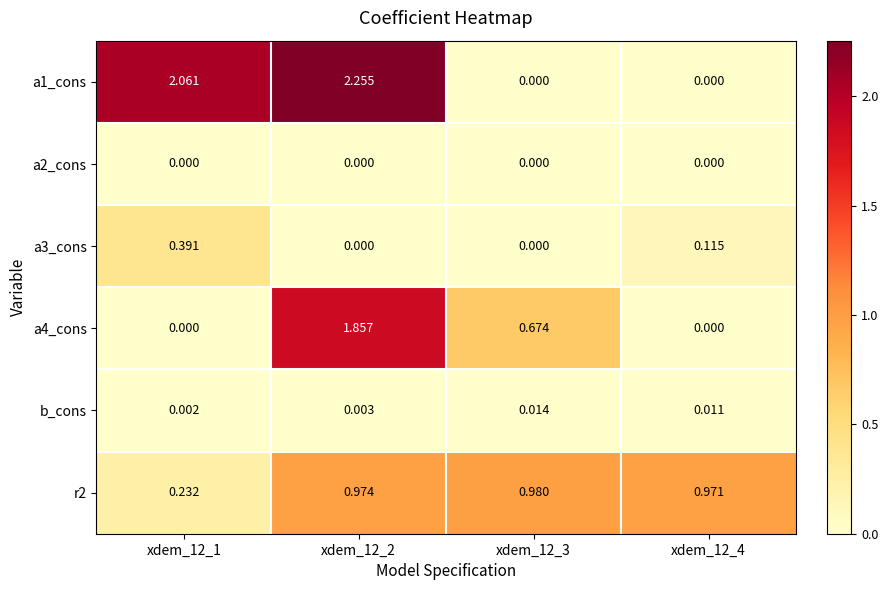

Is the value of a1_cons at xdem_12_2 greater than the value of b_cons at xdem_12_2?

Yes